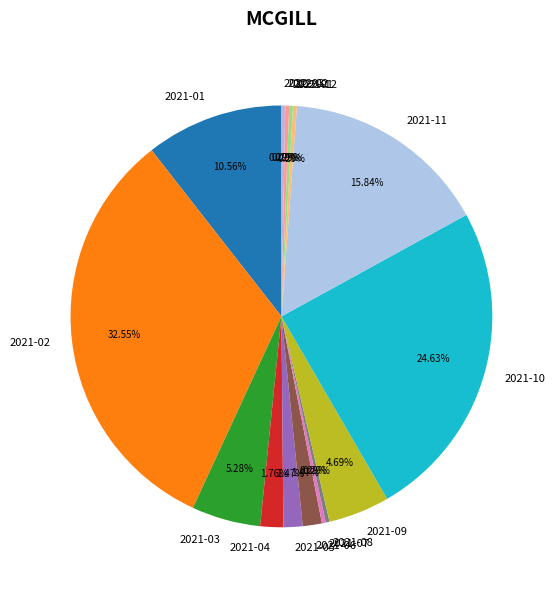

Which has a higher value, 2021-06 or 2021-09?

2021-09